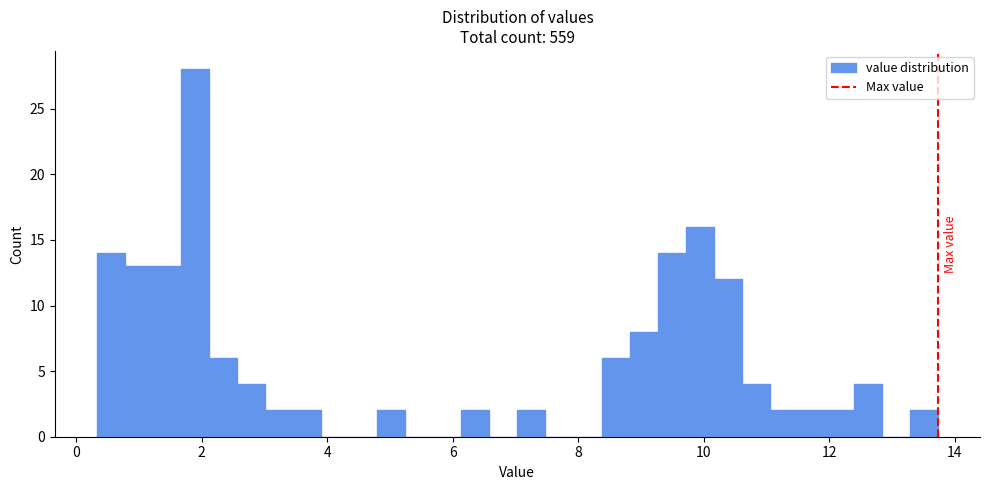

Read against the x-axis, roughly where is the centre of the tallest bar?

1.8